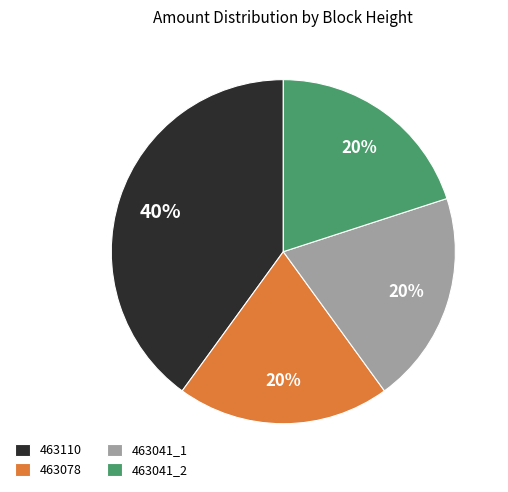

To the nearest percent, what is the difference between the largest and smallest slice percentages?

20%